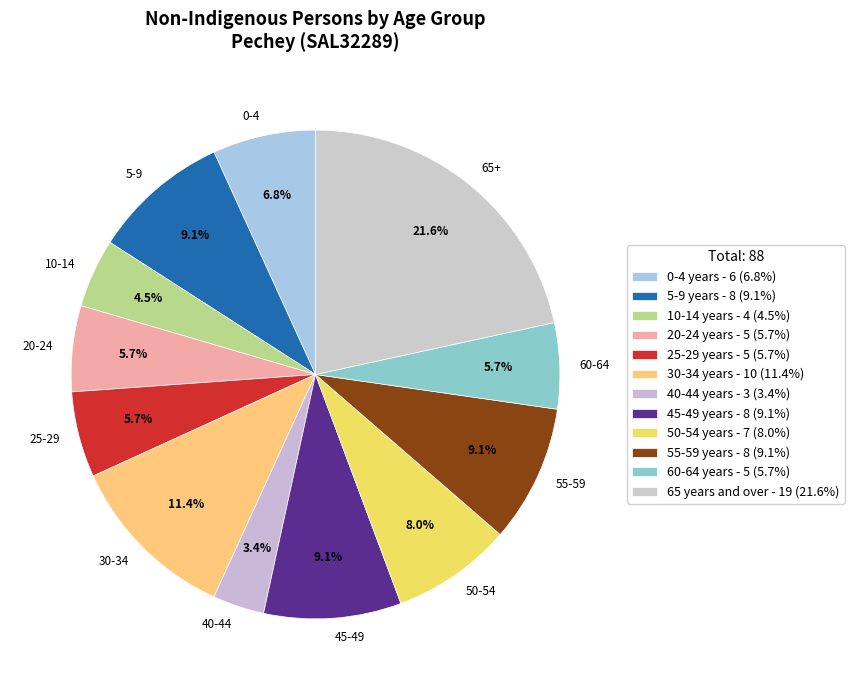

Is there any slice that represents more than half of the pie?

No